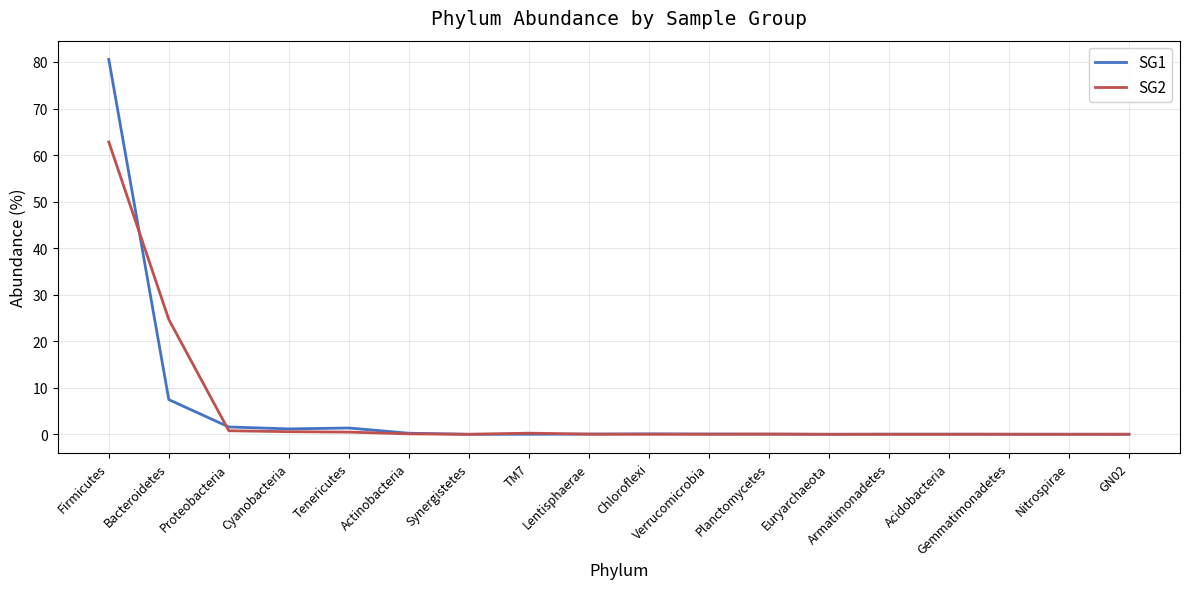

The SG2 series shows 17.0 at Bacteroidetes. True or false?

False